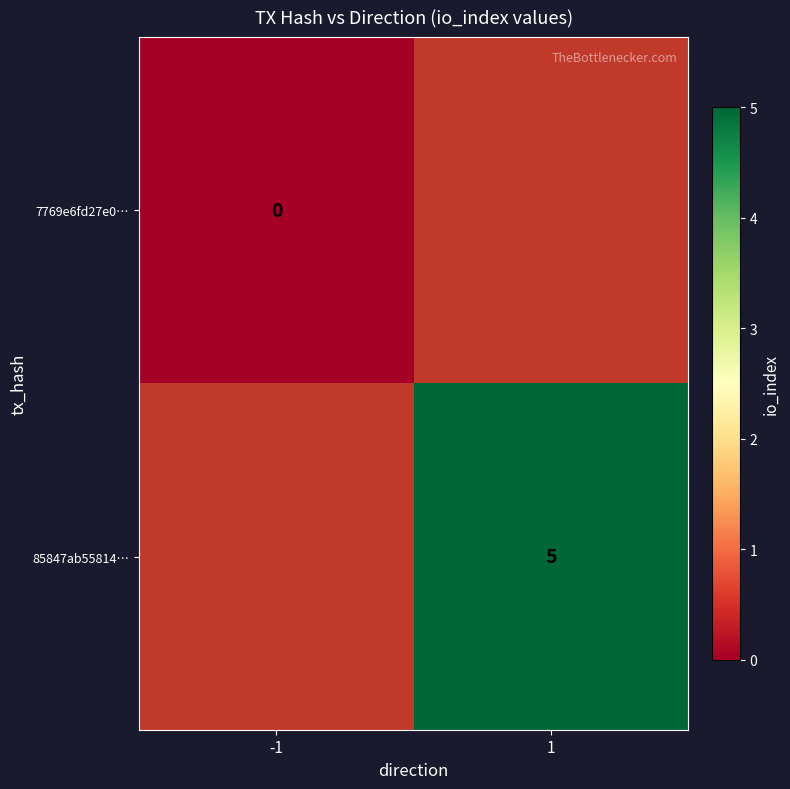

The value of 85847ab55814… at 1 is 5. True or false?

True